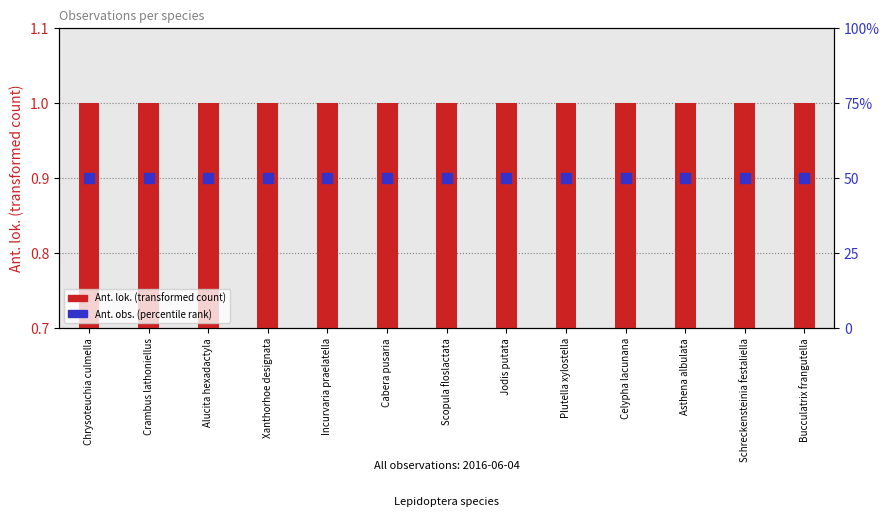

At how many categories does at least one series exceed 30?

13